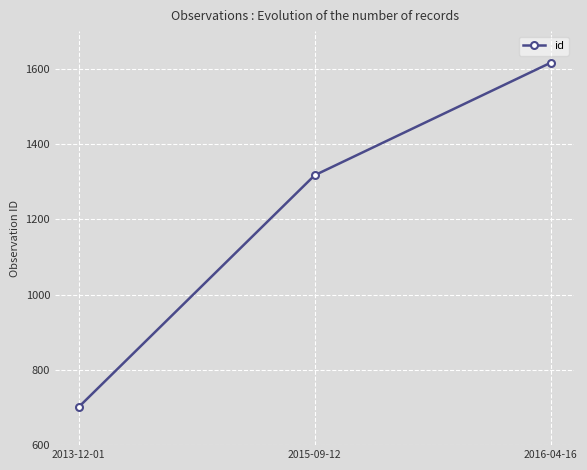

Does the chart have visible grid lines?

Yes